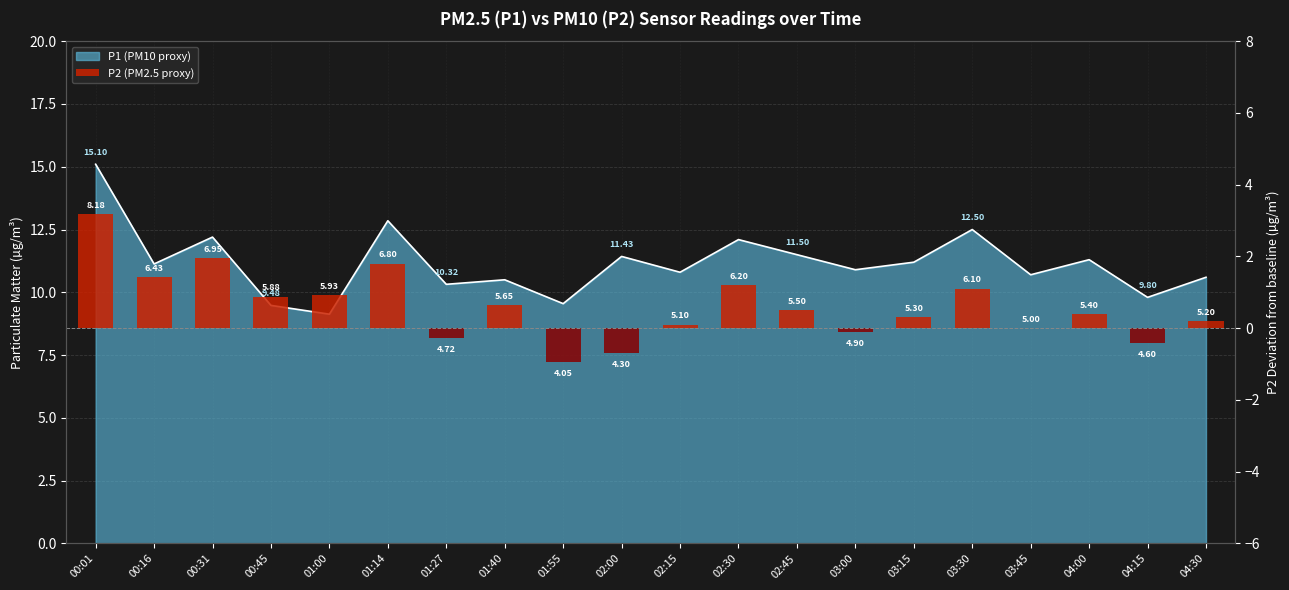

True or false: the data shows 2.0 at 02:30.

False